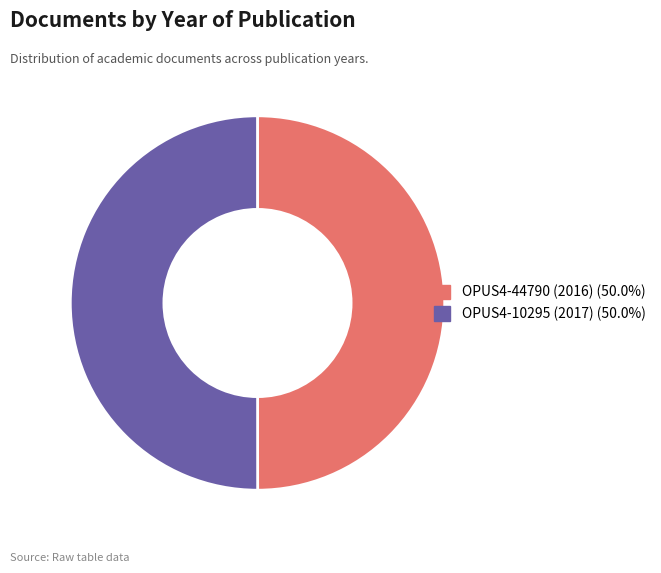

Do OPUS4-10295 (2017) and OPUS4-44790 (2016) together represent more than half of the pie?

Yes